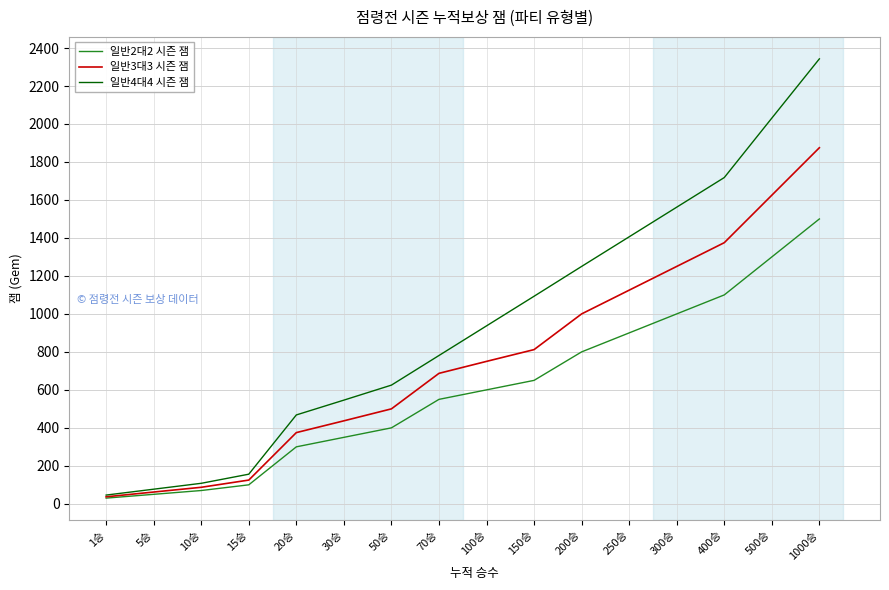

The value of 일반3대3 시즌 잼 at 15승 is 125. True or false?

True